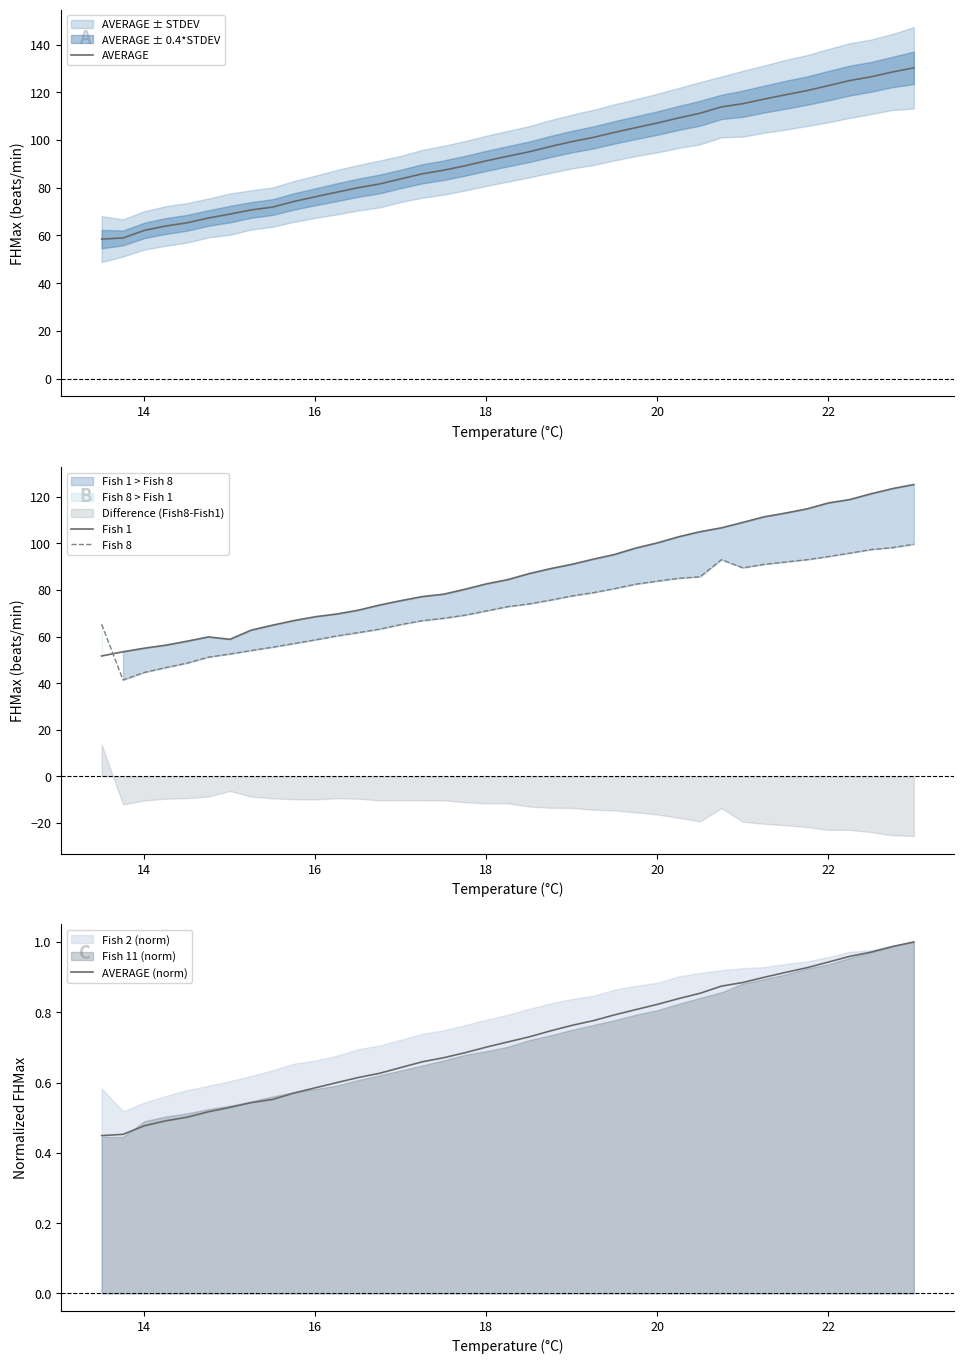

What is the lowest value of the AVERAGE series?

58.5